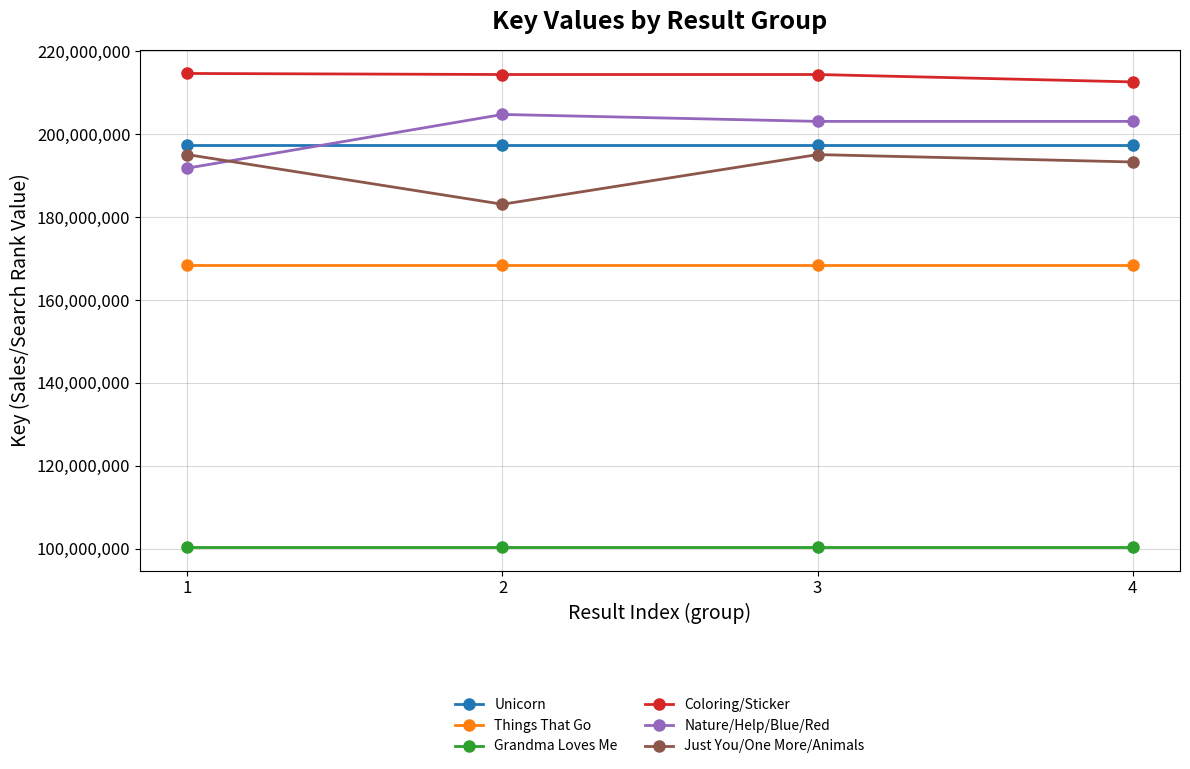

At which category does Nature/Help/Blue/Red reach its first local valley?

3